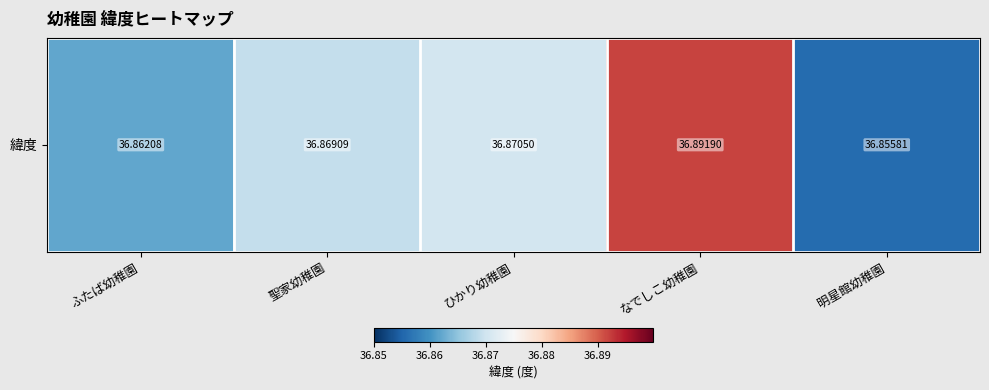

The chart shows a value of 36.9 at 聖家幼稚園. True or false?

True